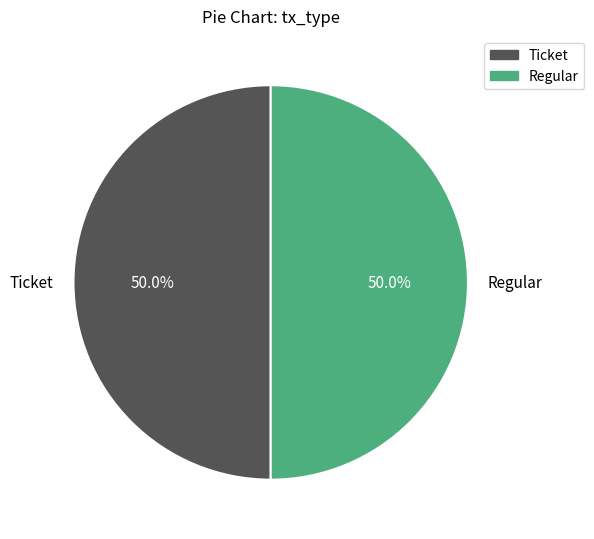

What is the ratio of the value at Regular to the value at Ticket?

1.0